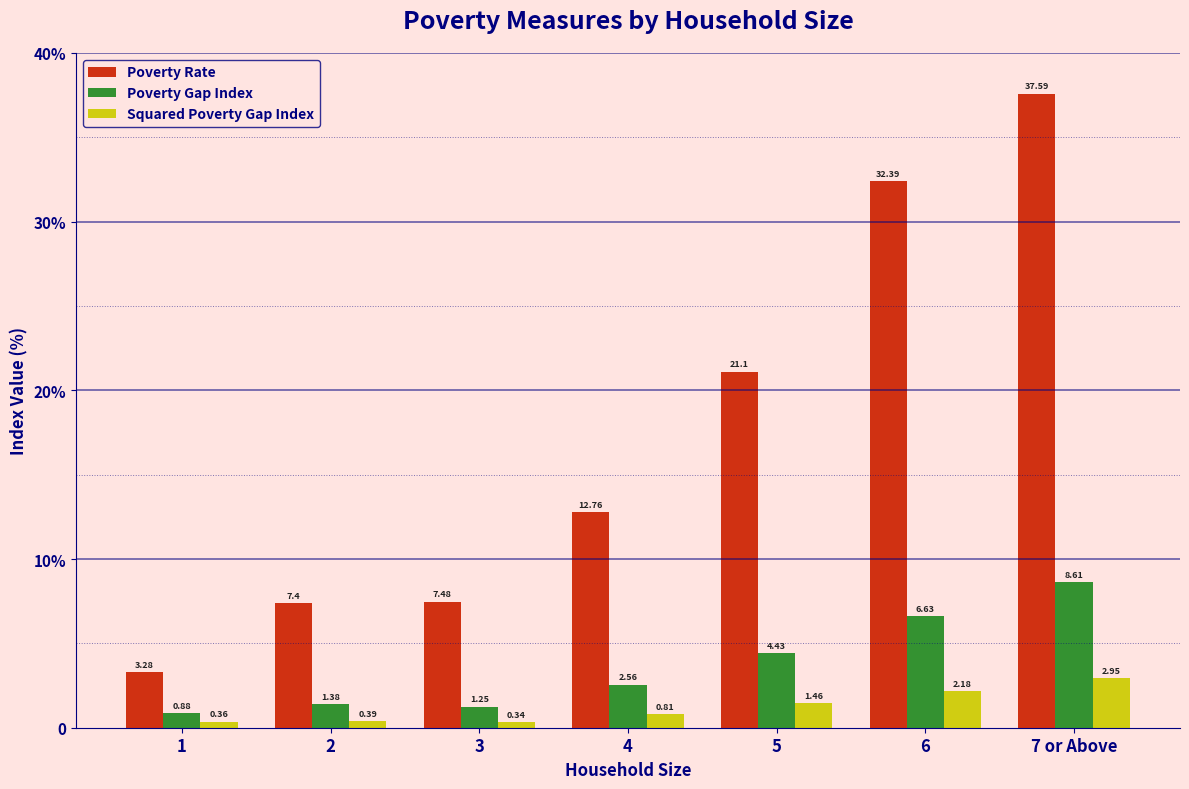

Are the bars horizontal?

No